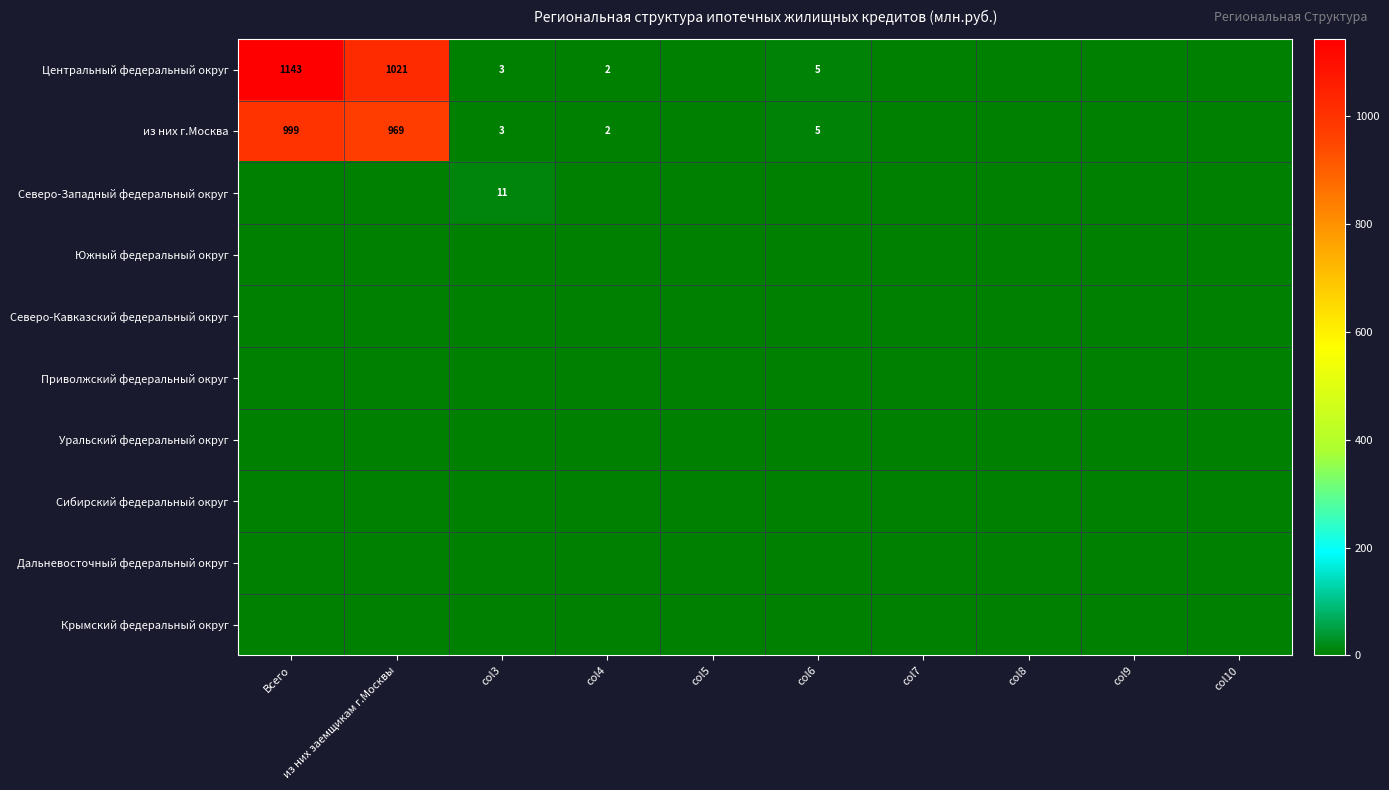

The из них г.Москва series shows 0 at col7. True or false?

True